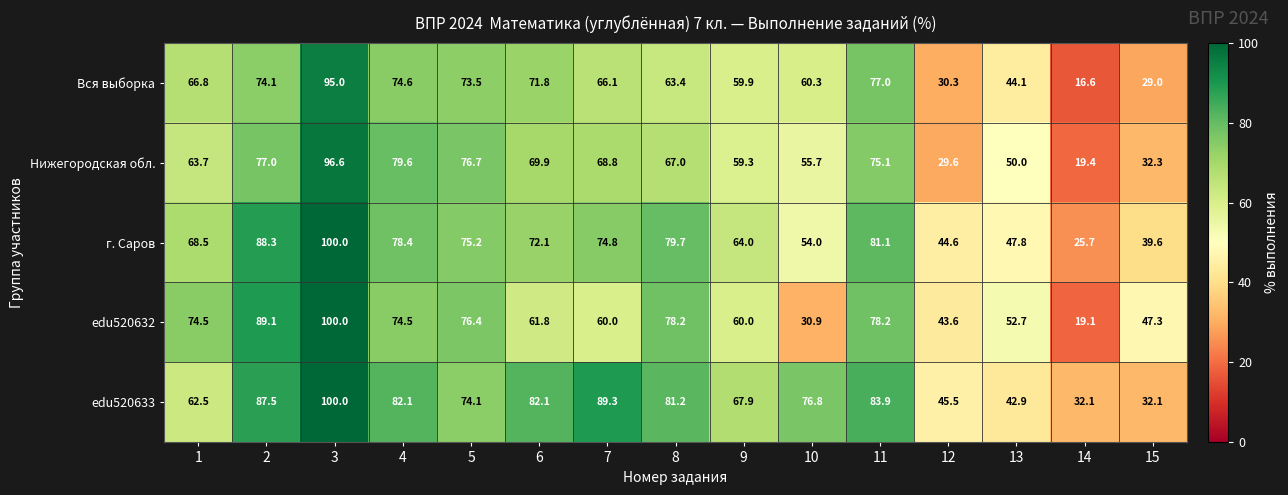

What is the difference between the maximum and minimum values in the Вся выборка series?

78.4